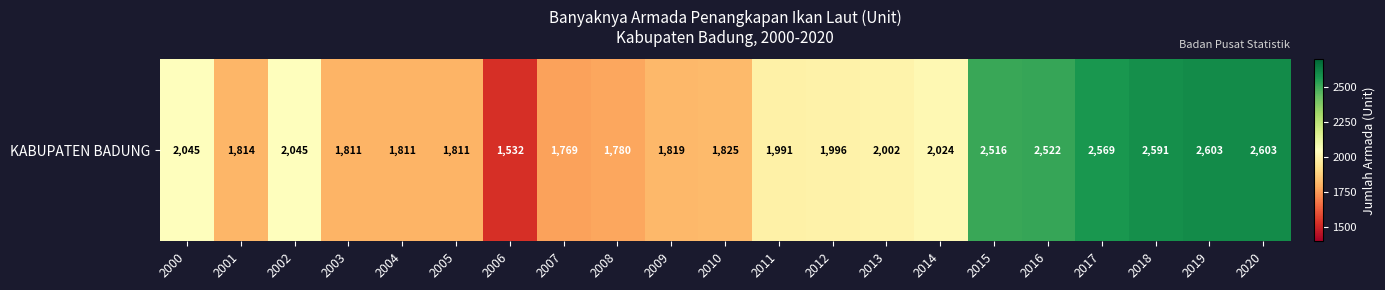

What is the average value?

2070